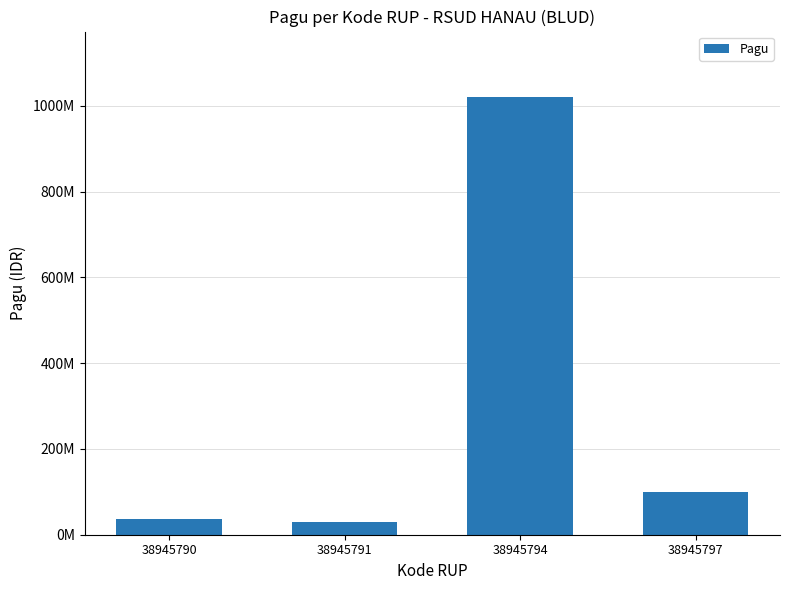

Are the bars horizontal?

No